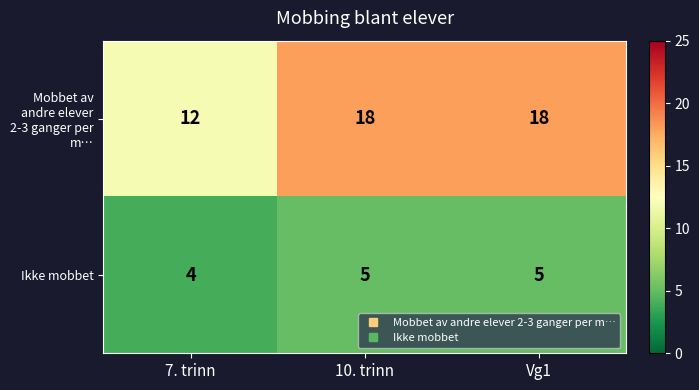

List the series in order of their peak value, highest first.

Mobbet av andre elever 2-3 ganger per m…, Ikke mobbet